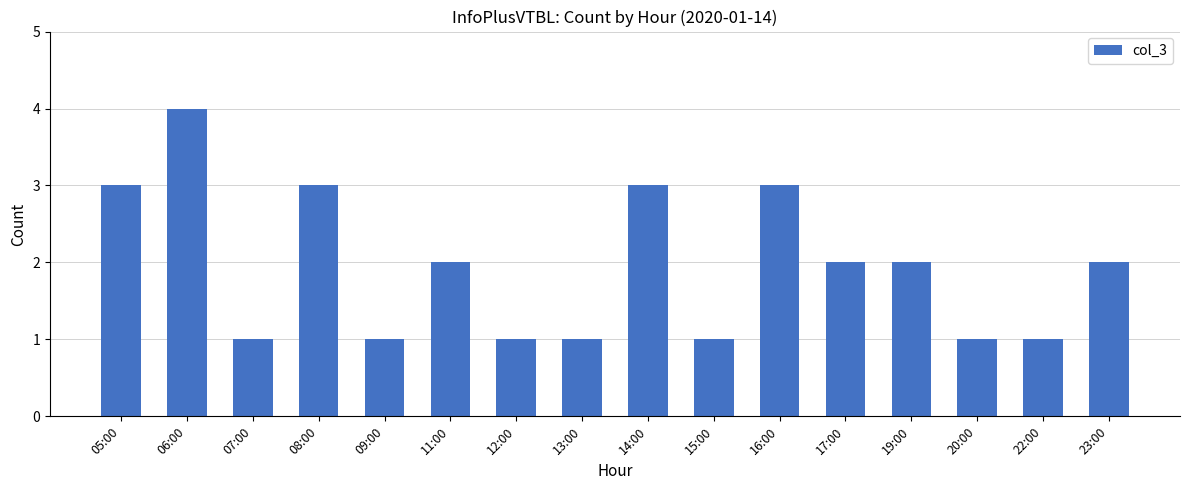

Are the bars grouped side by side (vs. stacked)?

No